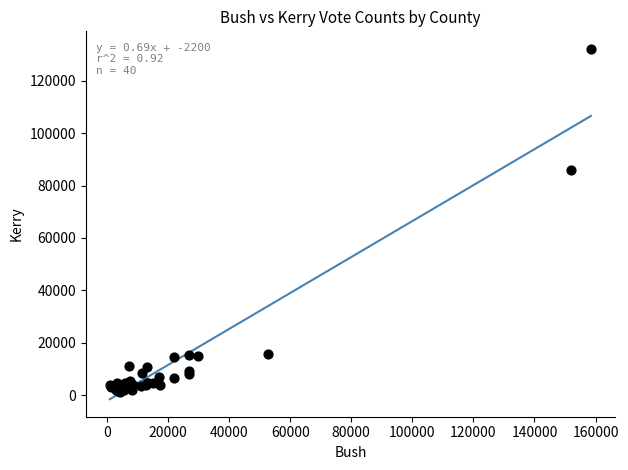

What Y value in the scatter plot is closest to 66766?

86064